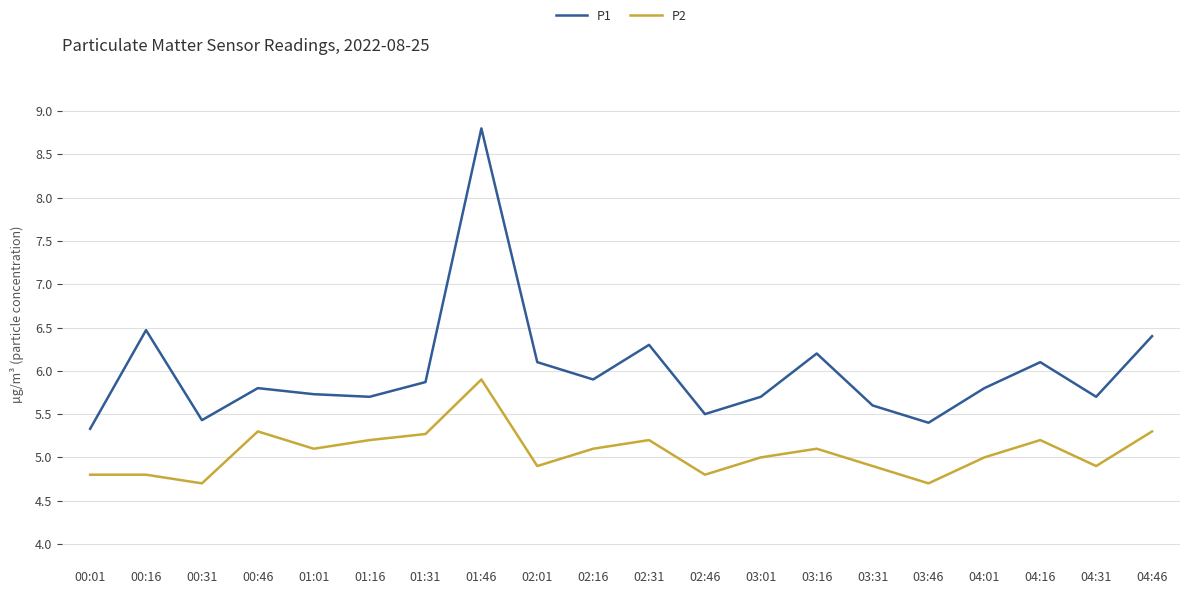

Read the P1 value at 03:01.

5.7